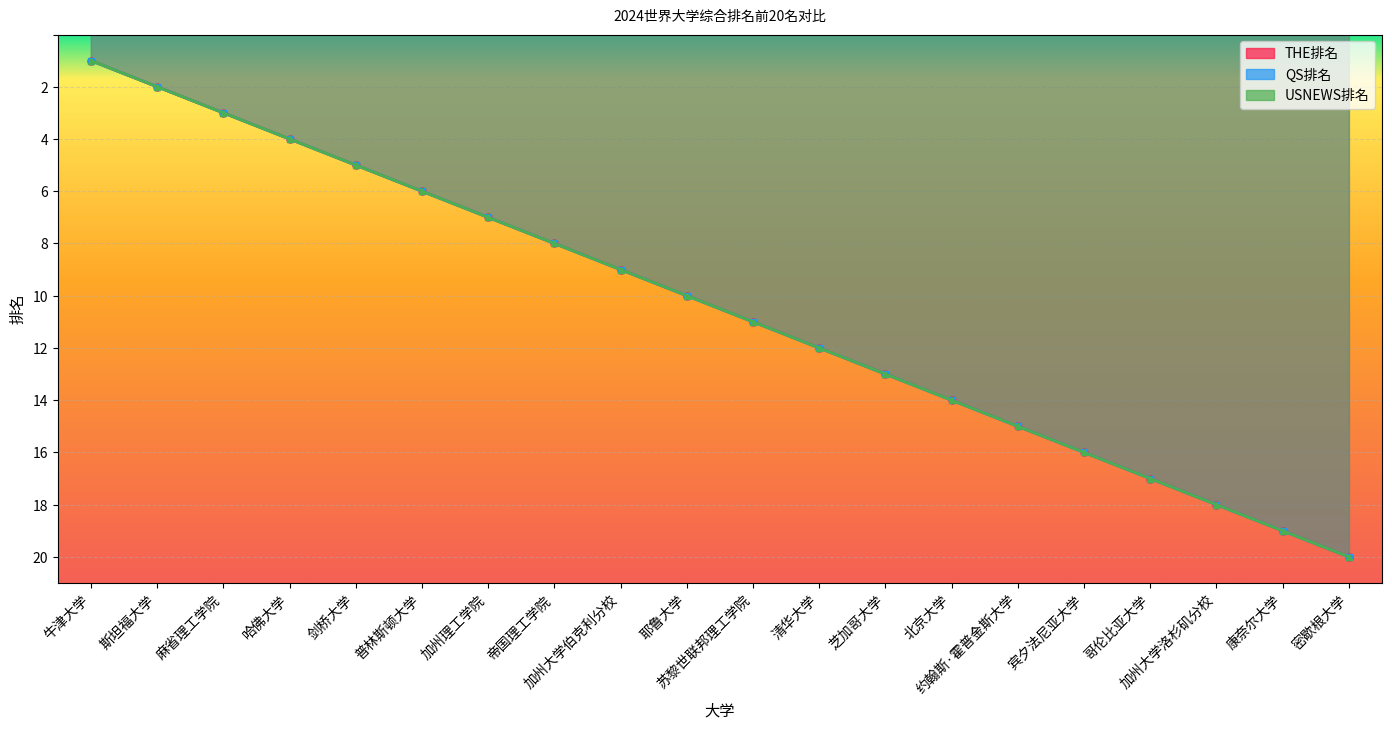

What is the difference between the maximum and second lowest values in the THE排名 series?

18